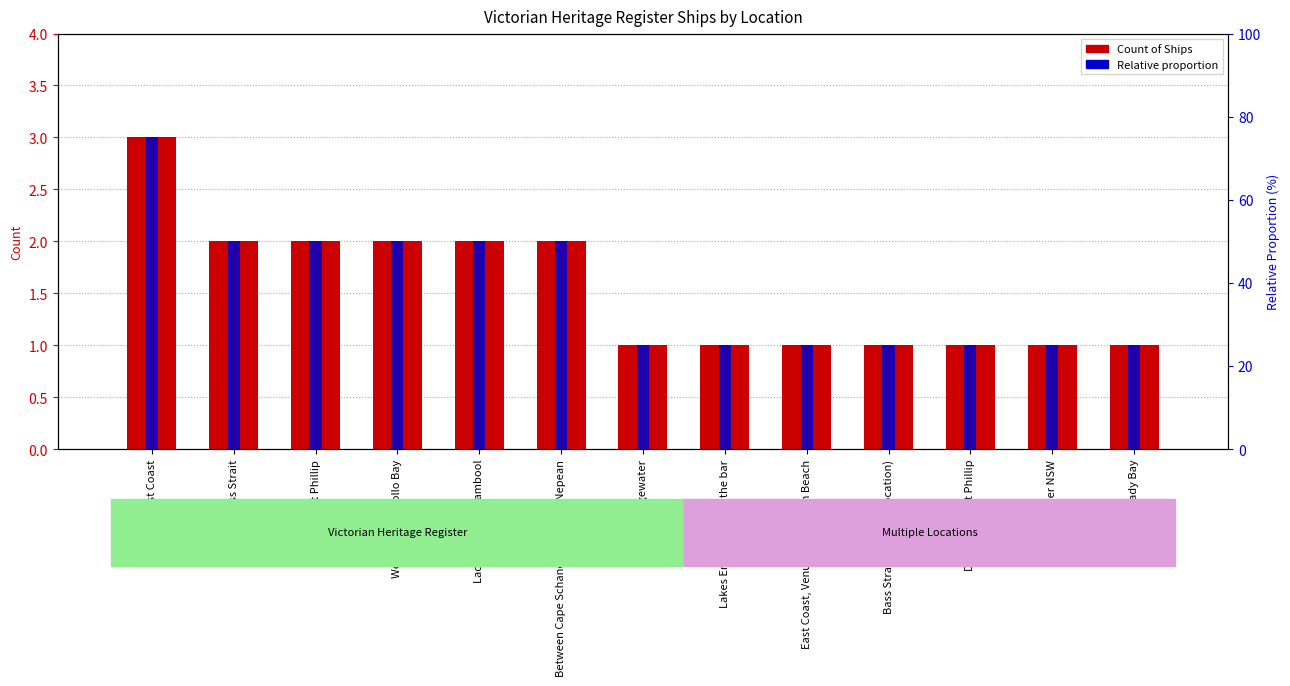

What is the label of the 4th bar from the right?

Bass Strait (possible location)